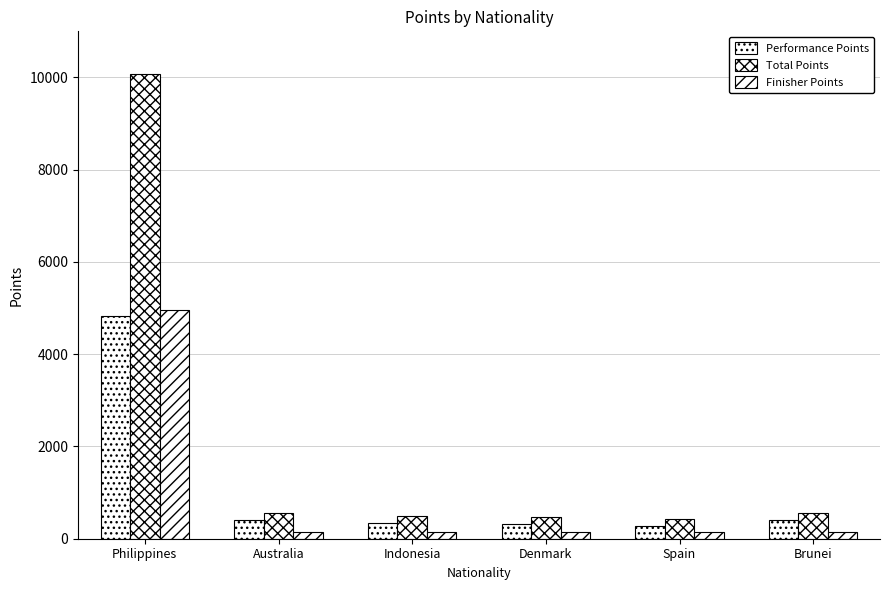

Which series has the largest total across all categories?

Total Points